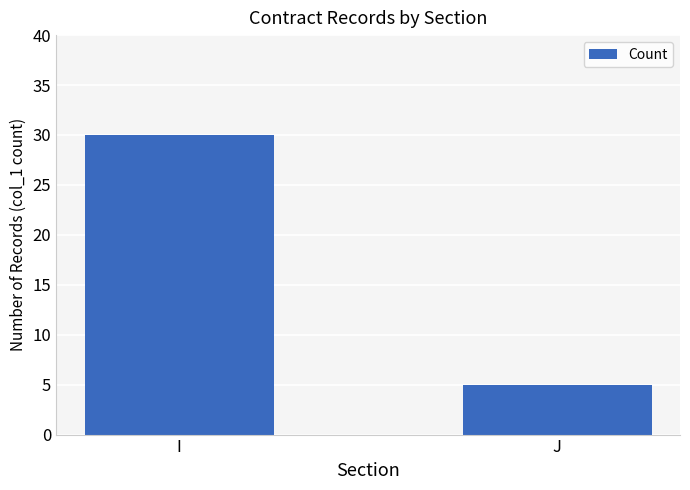

What is the sum of all values?

35